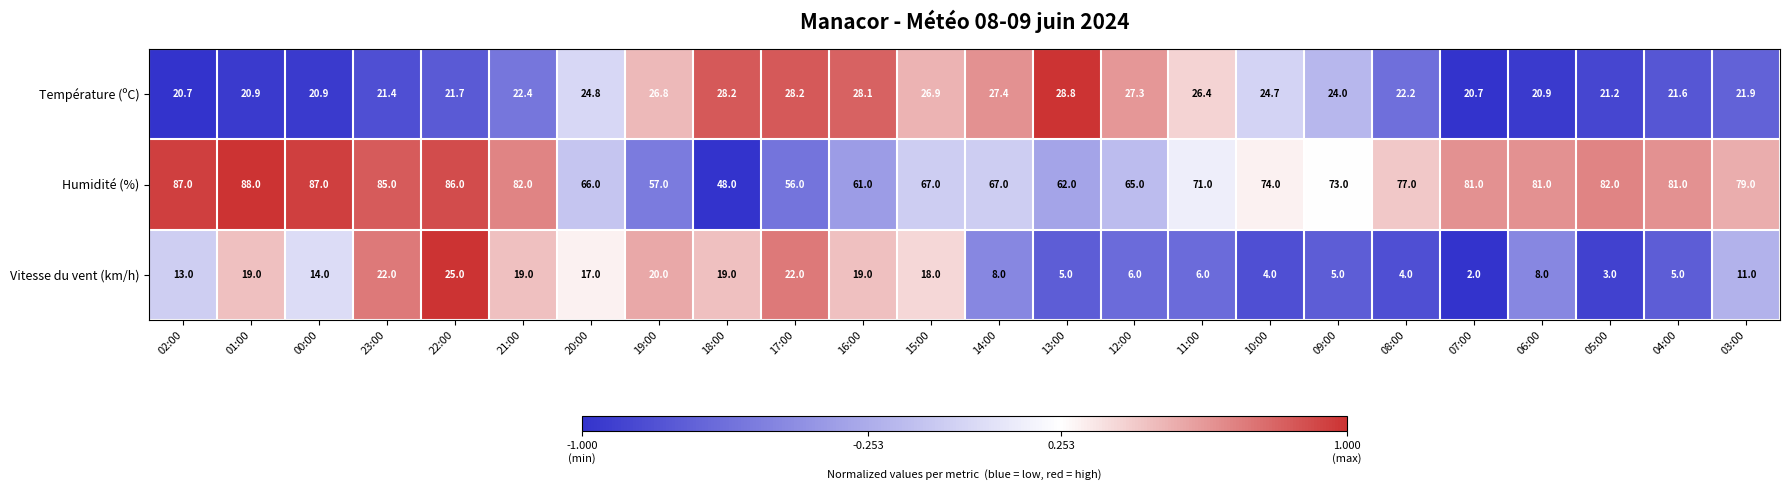

What is the sum of all Vitesse du vent (km/h) values?

294.0